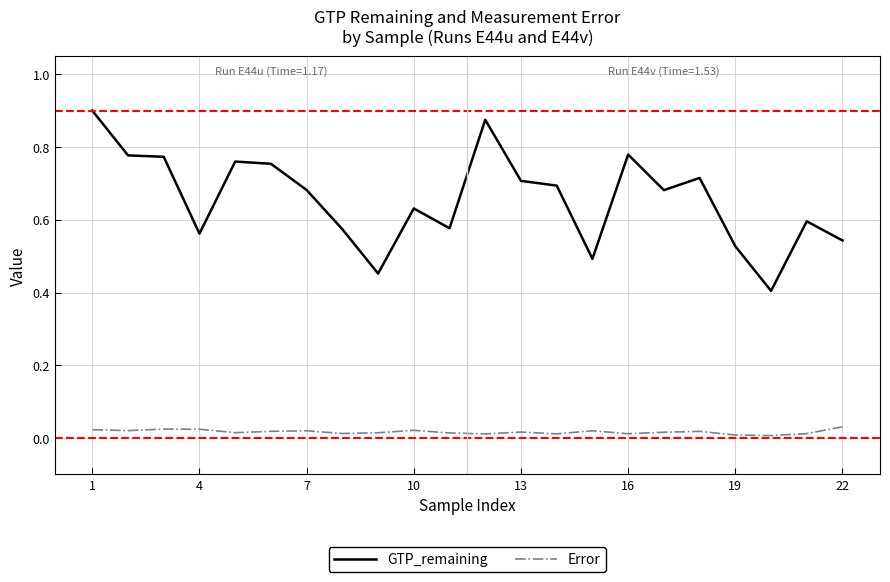

True or false: Error and GTP_remaining intersect in this chart.

False